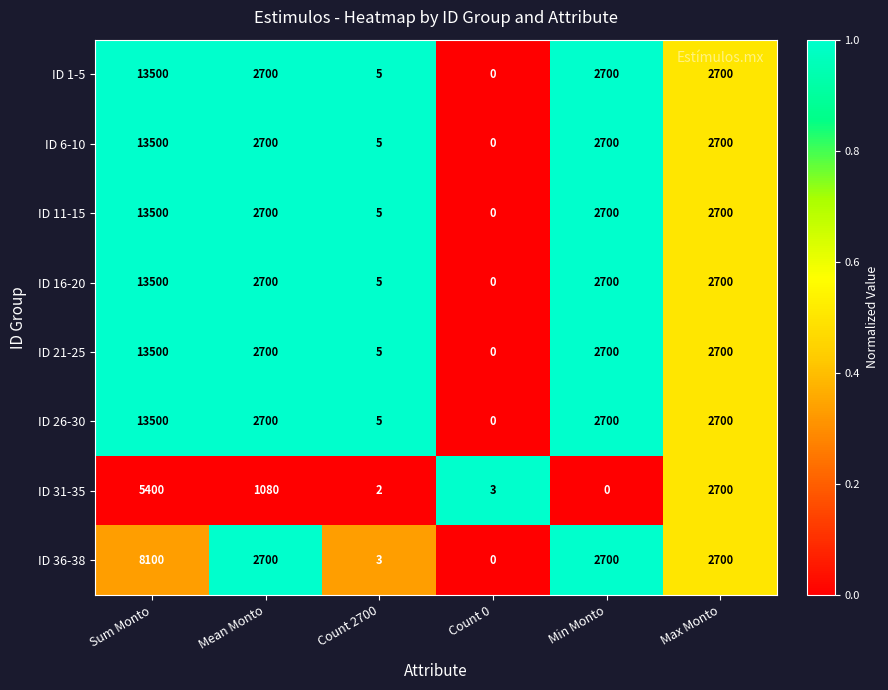

The value of ID 21-25 at Count 0 is -7878. True or false?

False